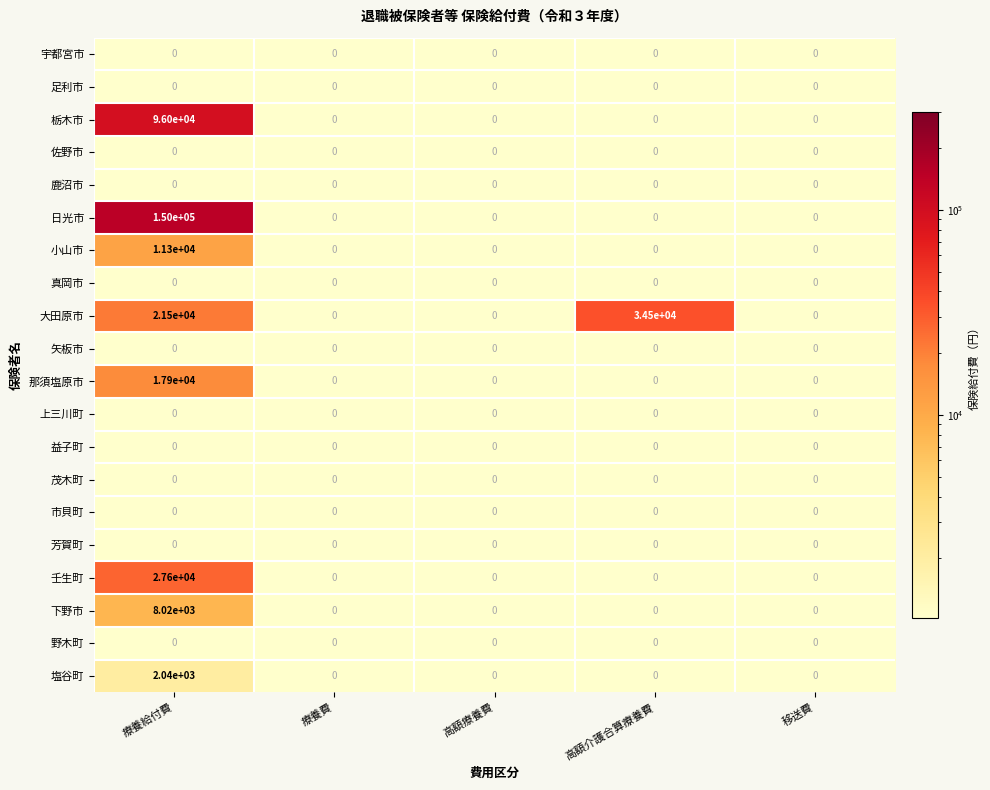

Which category has the highest value across all series?

療養給付費